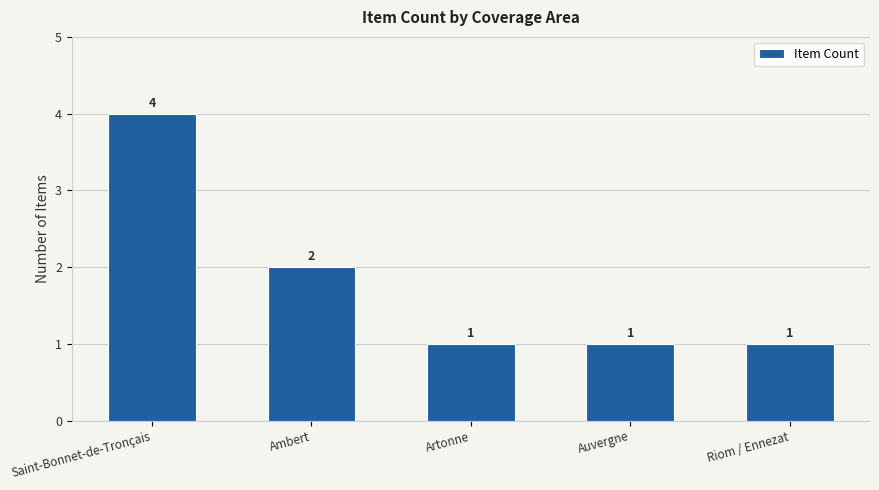

Between Saint-Bonnet-de-Tronçais and Artonne, which is larger?

Saint-Bonnet-de-Tronçais